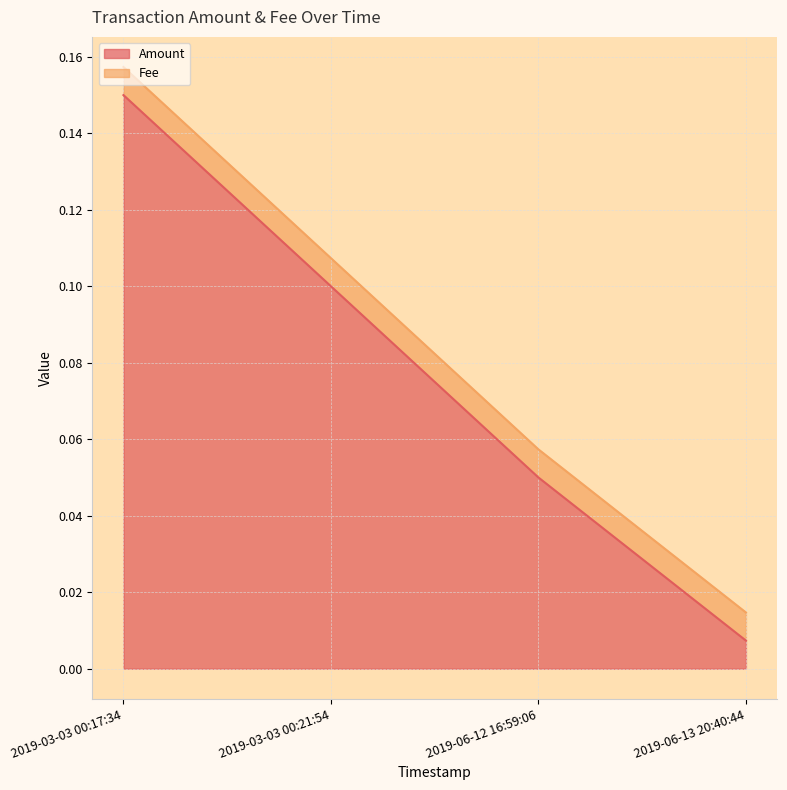

The chart shows a value of 0.0 at 2019-06-13 20:40:44. True or false?

False